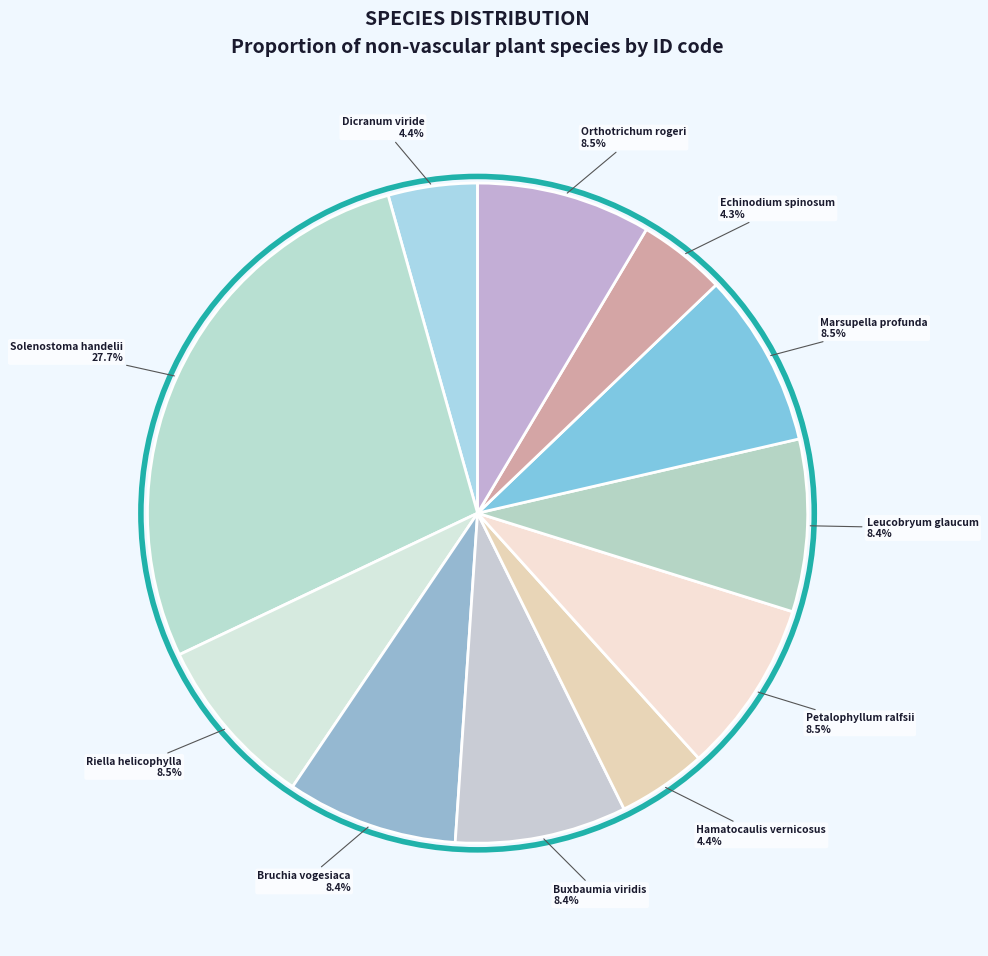

How many segments does this pie chart have?

11